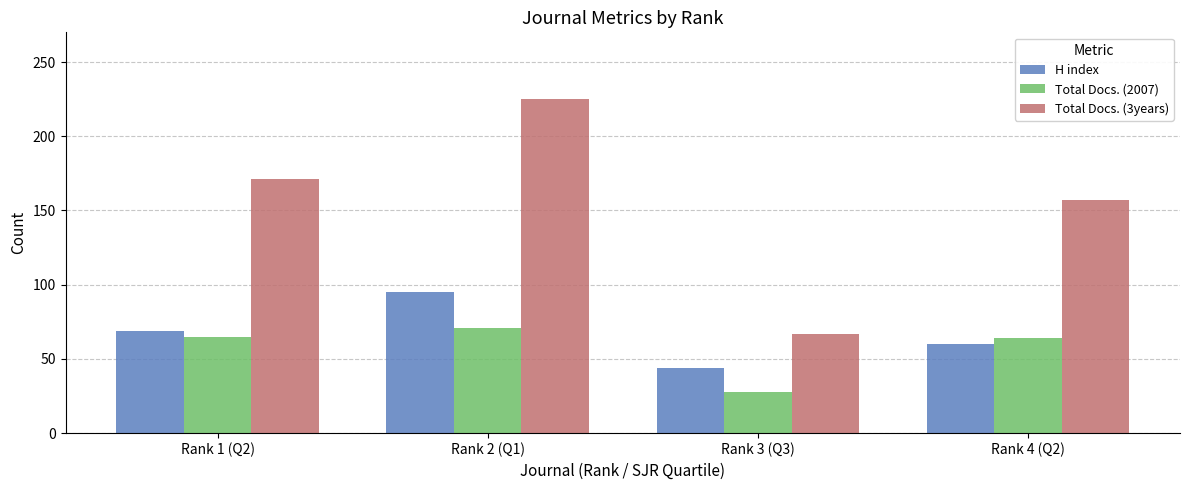

Rank the series by their maximum value, from lowest to highest.

Total Docs. (2007), H index, Total Docs. (3years)